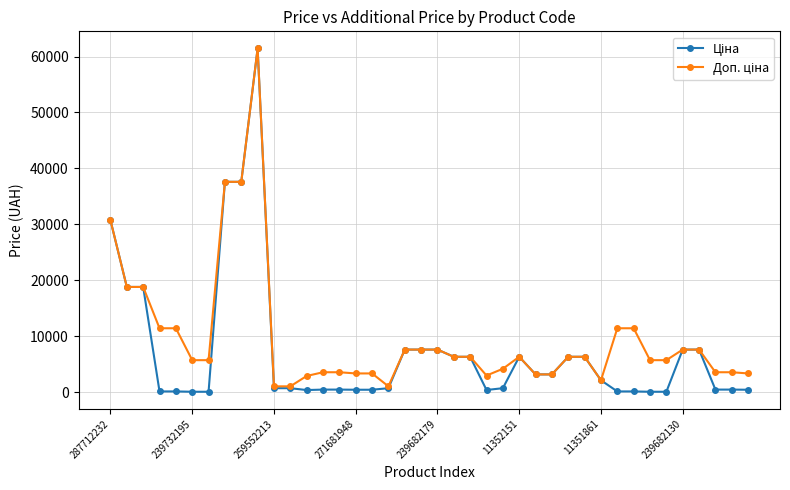

At how many categories does at least one series exceed 25105?

4